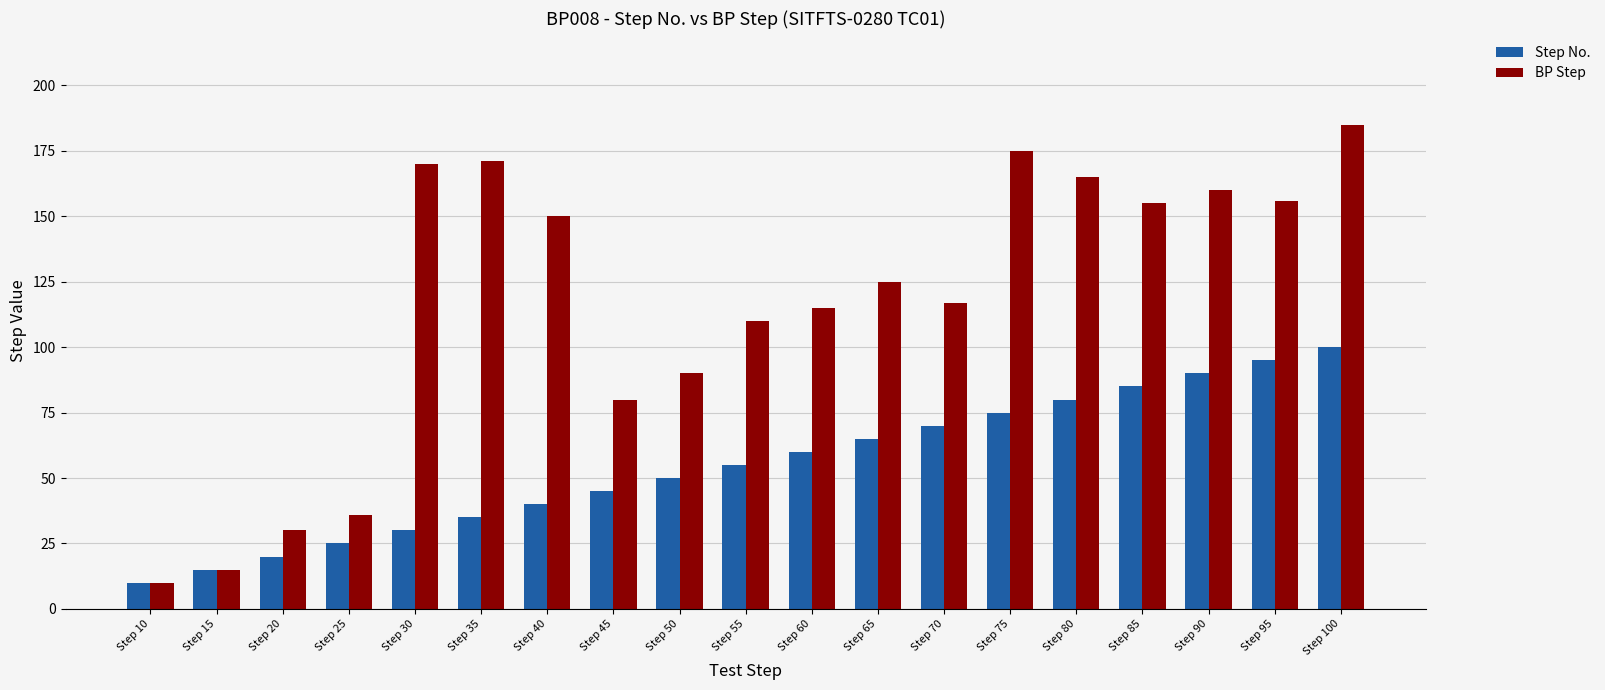

Does the chart contain any negative values?

No